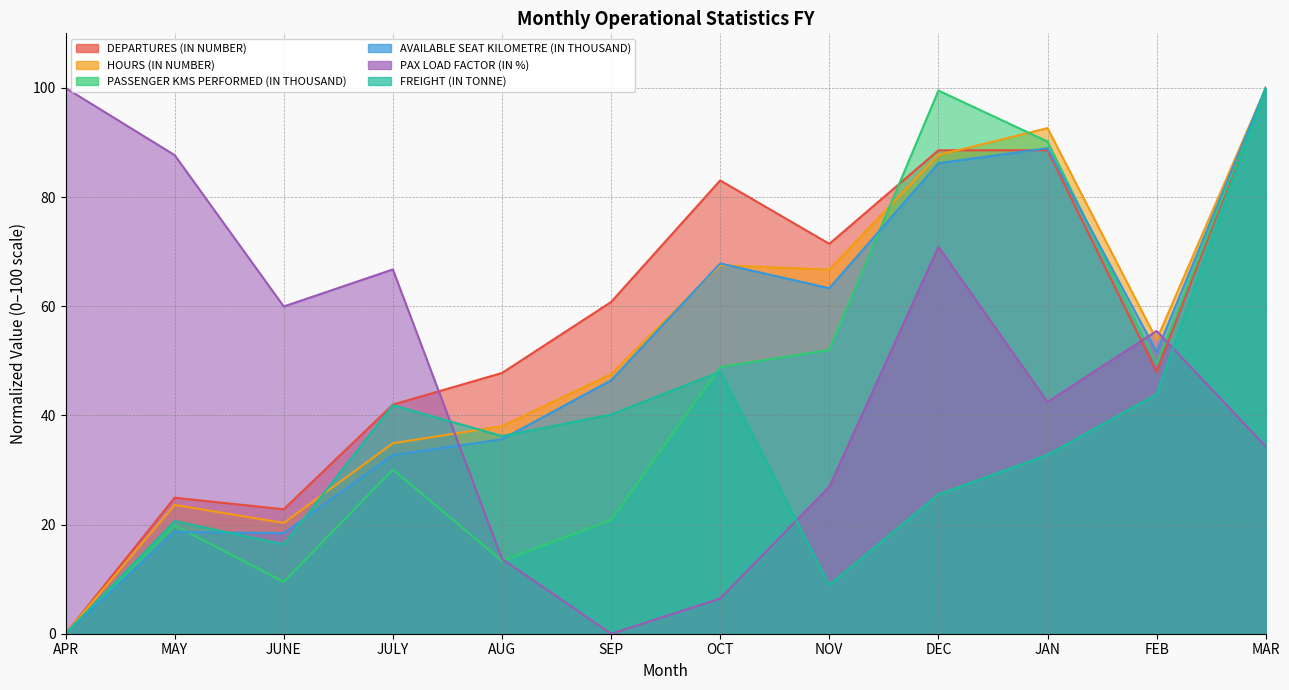

Where is PASSENGER KMS PERFORMED (IN THOUSAND) nearest to the value 50?

FEB